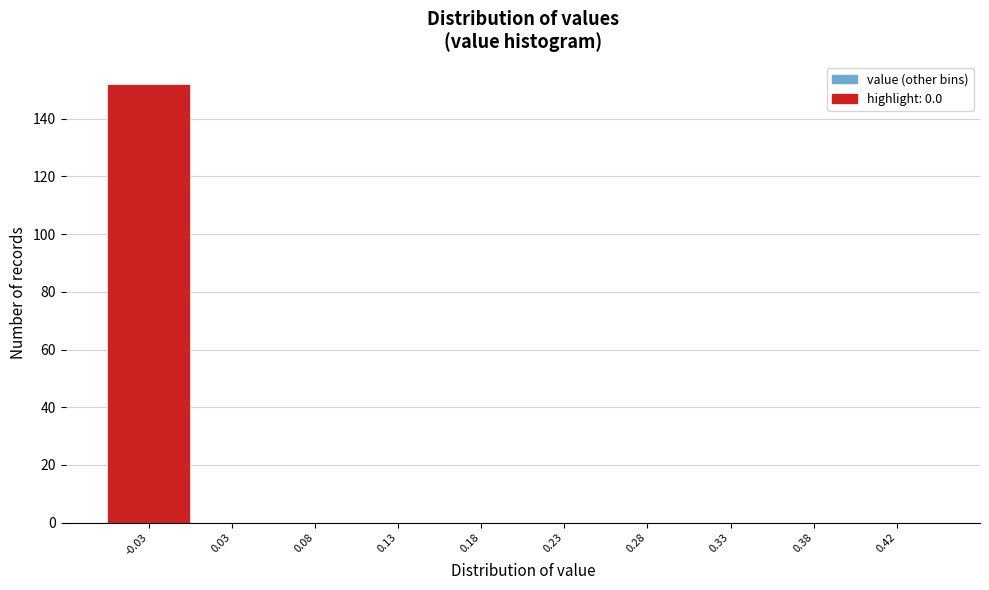

Reading right to left, transcribe all the data shown in this chart.

0.42=0	0.38=0	0.33=0	0.28=0	0.23=0	0.18=0	0.13=0	0.08=0	0.03=0	-0.03=152